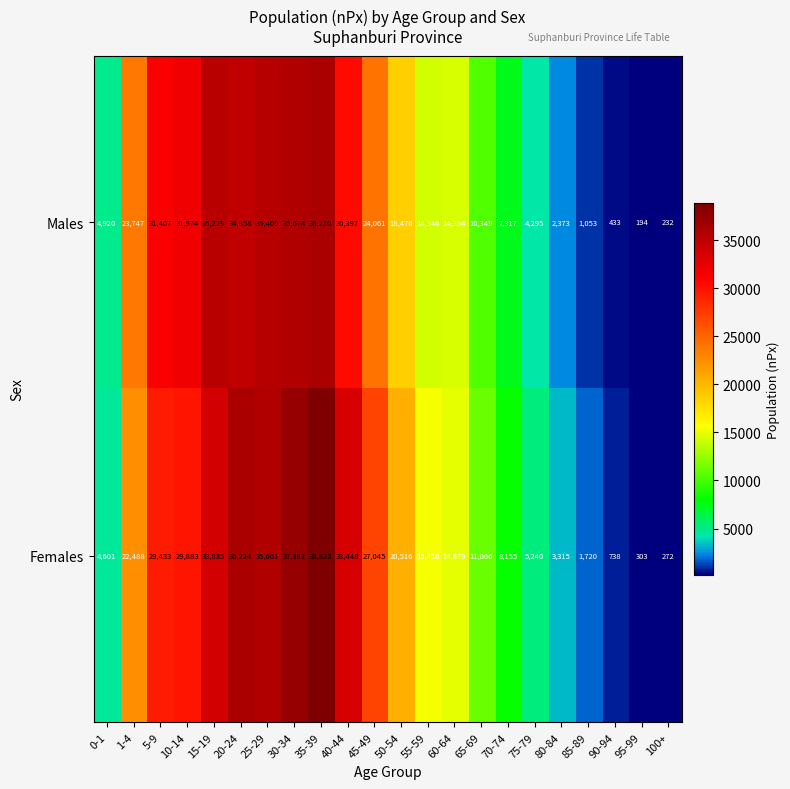

How many series are shown in this chart?

2